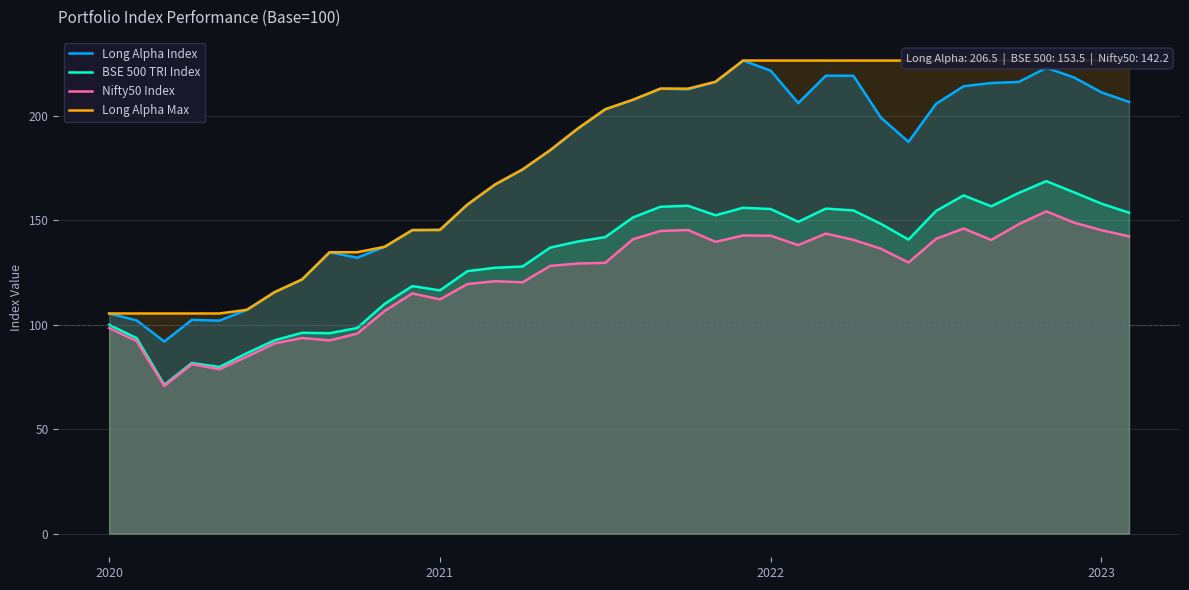

True or false: Long Alpha Index and BSE 500 TRI Index intersect in this chart.

False